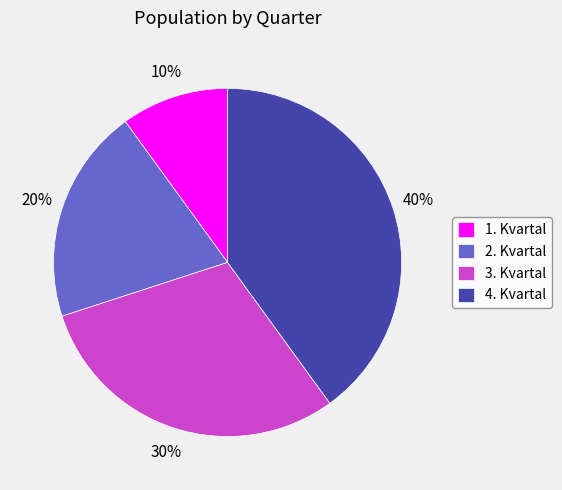

Is it true that 4. Kvartal is 29% of the pie?

False